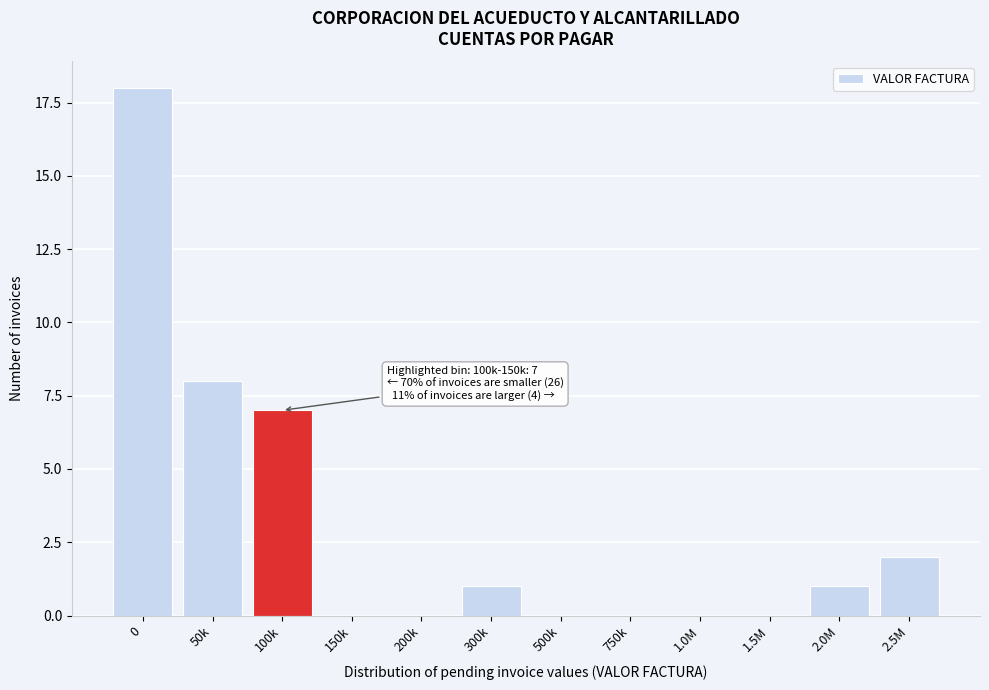

Reading right to left, list all the values displayed in this chart.

2.5M=2	2.0M=1	1.5M=0	1.0M=0	750k=0	500k=0	300k=1	200k=0	150k=0	100k=7	50k=8	0=18